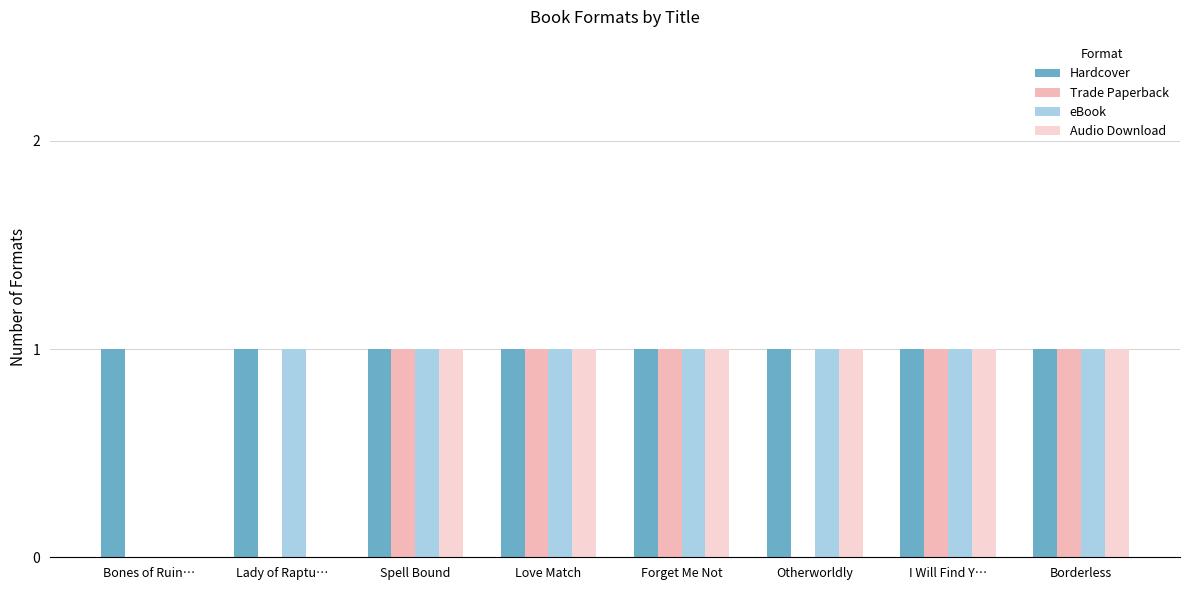

Which series has the widest spread of values?

Trade Paperback